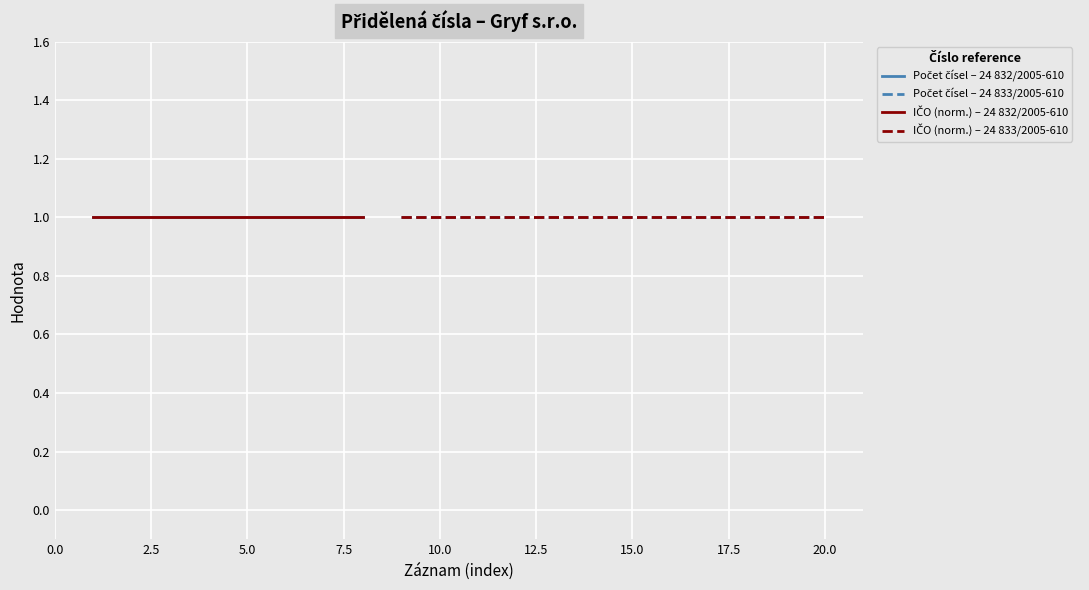

Is this an area chart (filled region under the line)?

No